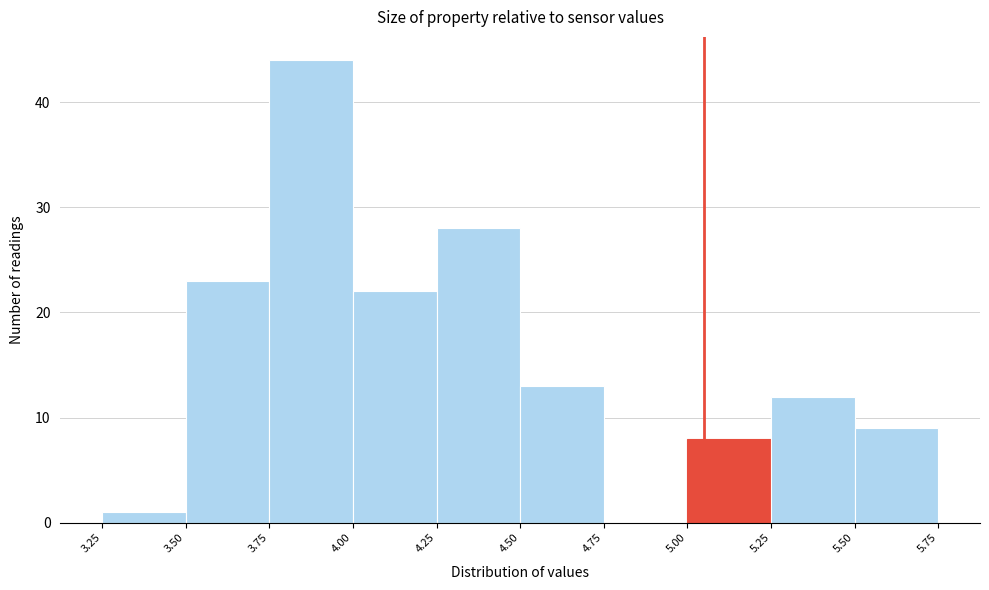

Reading left to right, transcribe this chart: for each bar, give the range it covers on the x-axis and its height. The values are not printed on the chart, so give them approximately, as read against the axis.

3.25 to 3.50: 1
3.50 to 3.75: 23
3.75 to 4.00: 44
4.00 to 4.25: 22
4.25 to 4.50: 28
4.50 to 4.75: 13
4.75 to 5.00: 0
5.00 to 5.25: 8
5.25 to 5.50: 12
5.50 to 5.75: 9